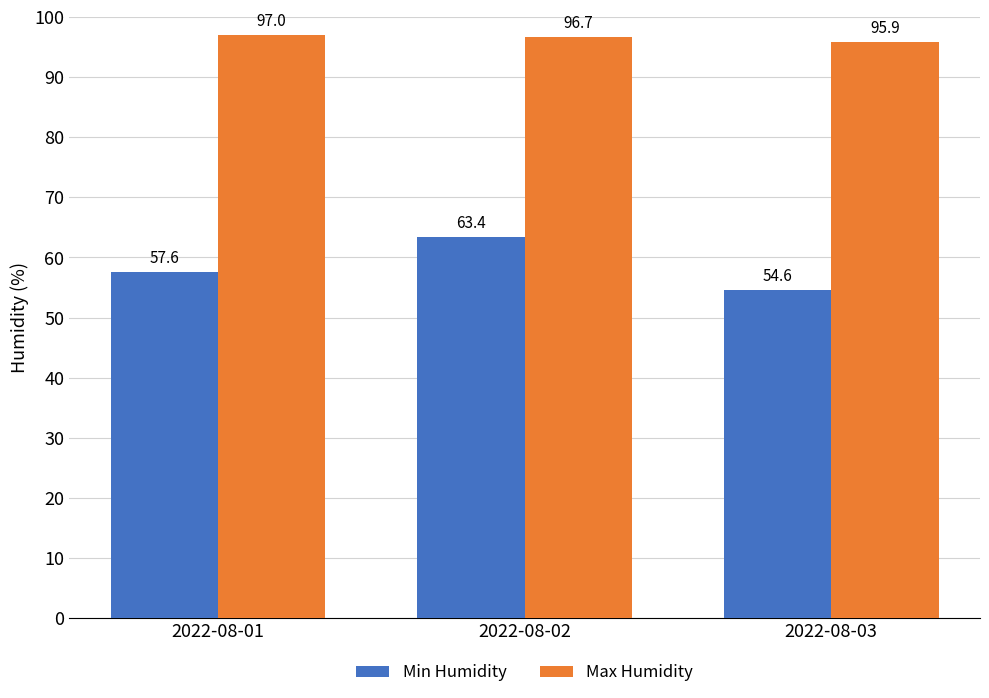

Reading left to right, list all the values displayed in this chart.

Min Humidity: 2022-08-01=57.6	2022-08-02=63.4	2022-08-03=54.6
Max Humidity: 2022-08-01=97.0	2022-08-02=96.7	2022-08-03=95.9